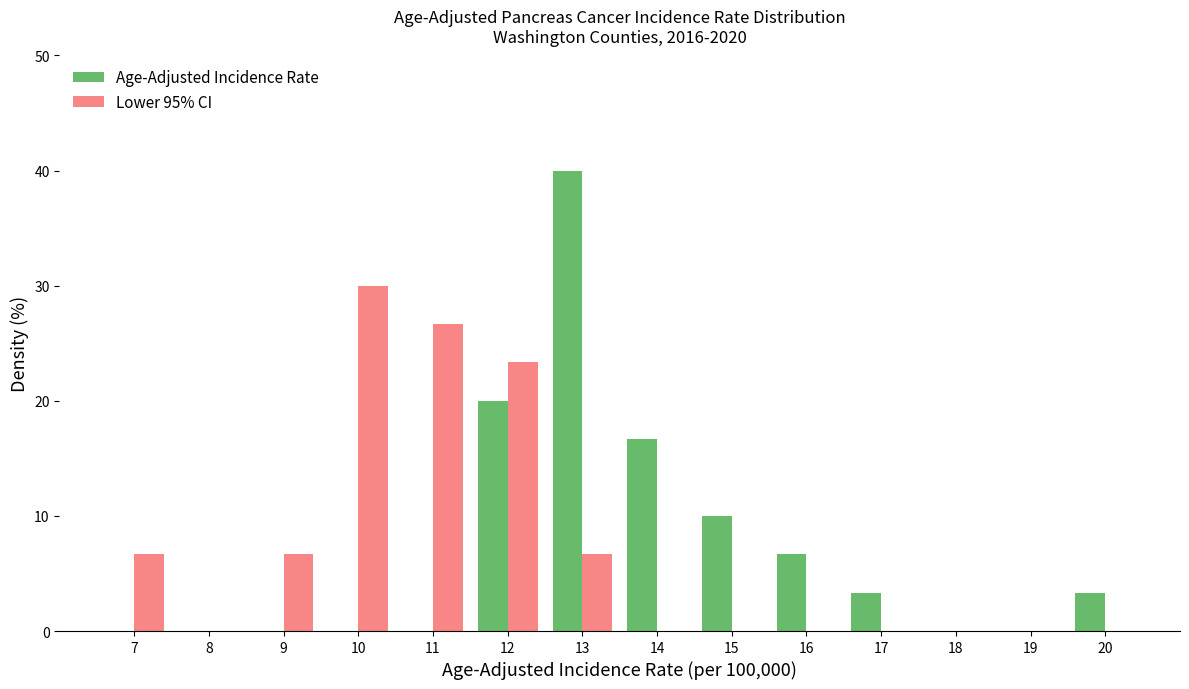

Reading left to right, transcribe all the data shown in this chart.

Age-Adjusted Incidence Rate: 7=0.0	8=0.0	9=0.0	10=0.0	11=0.0	12=20.0	13=40.0	14=16.7	15=10.0	16=6.7	17=3.3	18=0.0	19=0.0	20=3.3
Lower 95% CI: 7=6.7	8=0.0	9=6.7	10=30.0	11=26.7	12=23.3	13=6.7	14=0.0	15=0.0	16=0.0	17=0.0	18=0.0	19=0.0	20=0.0